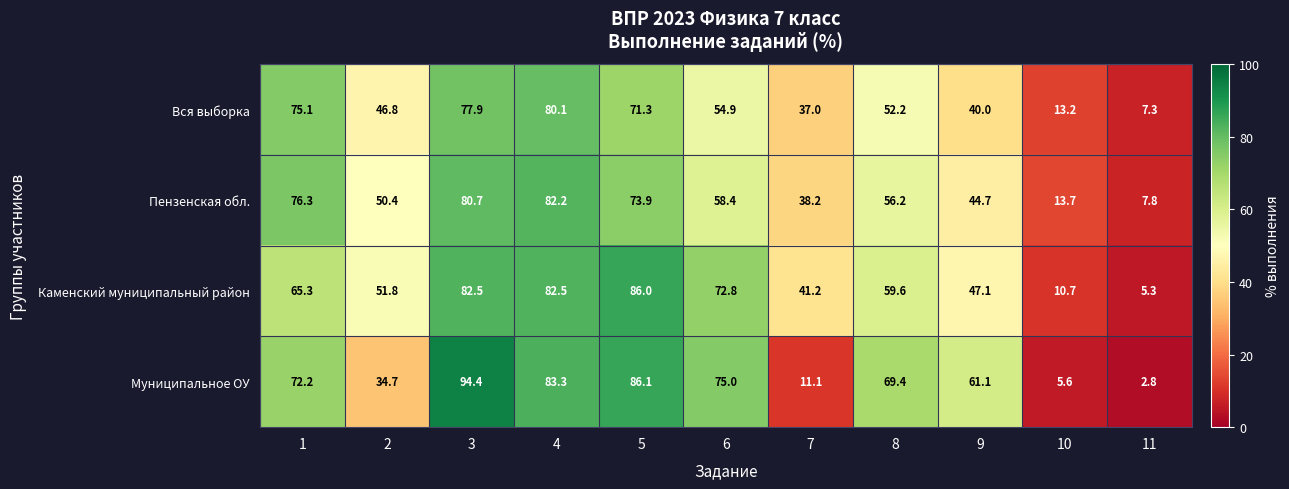

At which label is Муниципальное ОУ closest to 48?

9